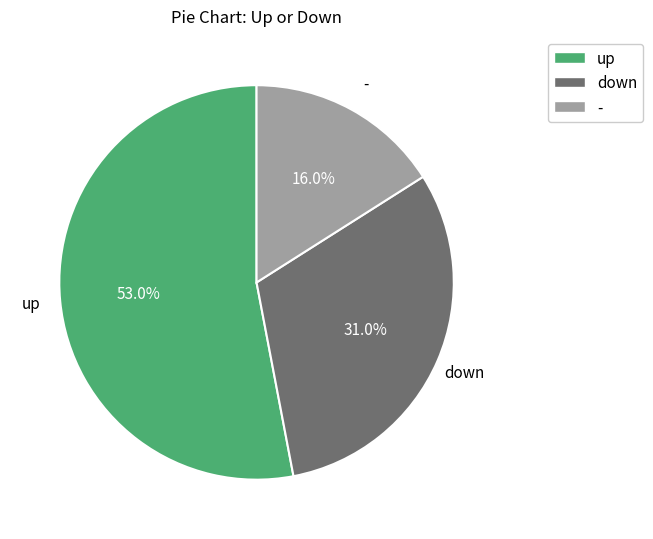

Count the number of slices in the pie.

3